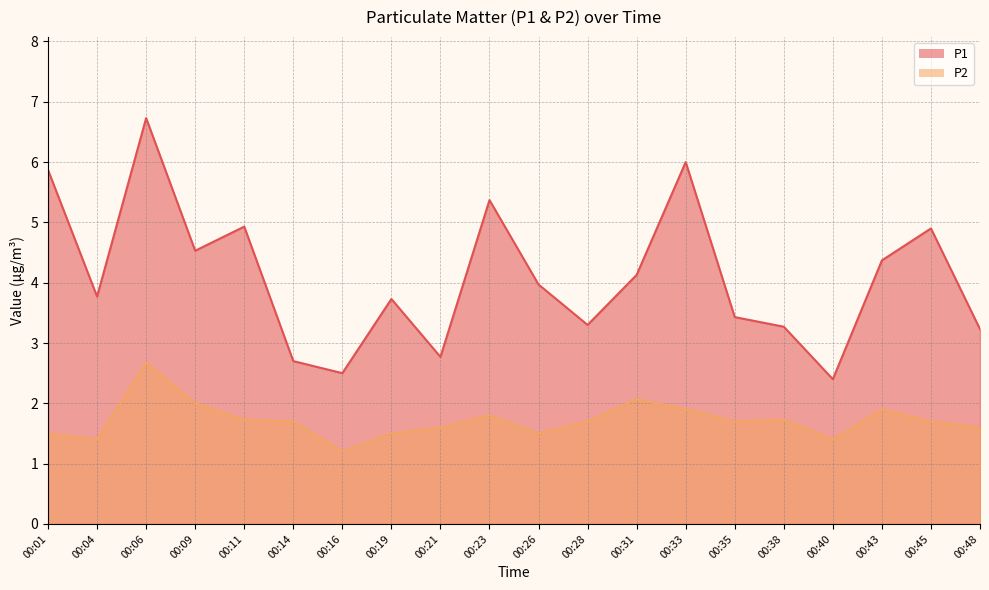

Reading right to left, what are all the values shown in this chart?

P1: 00:48=3.2	00:45=4.9	00:43=4.4	00:40=2.4	00:38=3.3	00:35=3.4	00:33=6.0	00:31=4.1	00:28=3.3	00:26=4.0	00:23=5.4	00:21=2.8	00:19=3.7	00:16=2.5	00:14=2.7	00:11=4.9	00:09=4.5	00:06=6.7	00:04=3.8	00:01=5.9
P2: 00:48=1.6	00:45=1.7	00:43=1.9	00:40=1.4	00:38=1.7	00:35=1.7	00:33=1.9	00:31=2.1	00:28=1.7	00:26=1.5	00:23=1.8	00:21=1.6	00:19=1.5	00:16=1.2	00:14=1.7	00:11=1.7	00:09=2.0	00:06=2.7	00:04=1.4	00:01=1.5